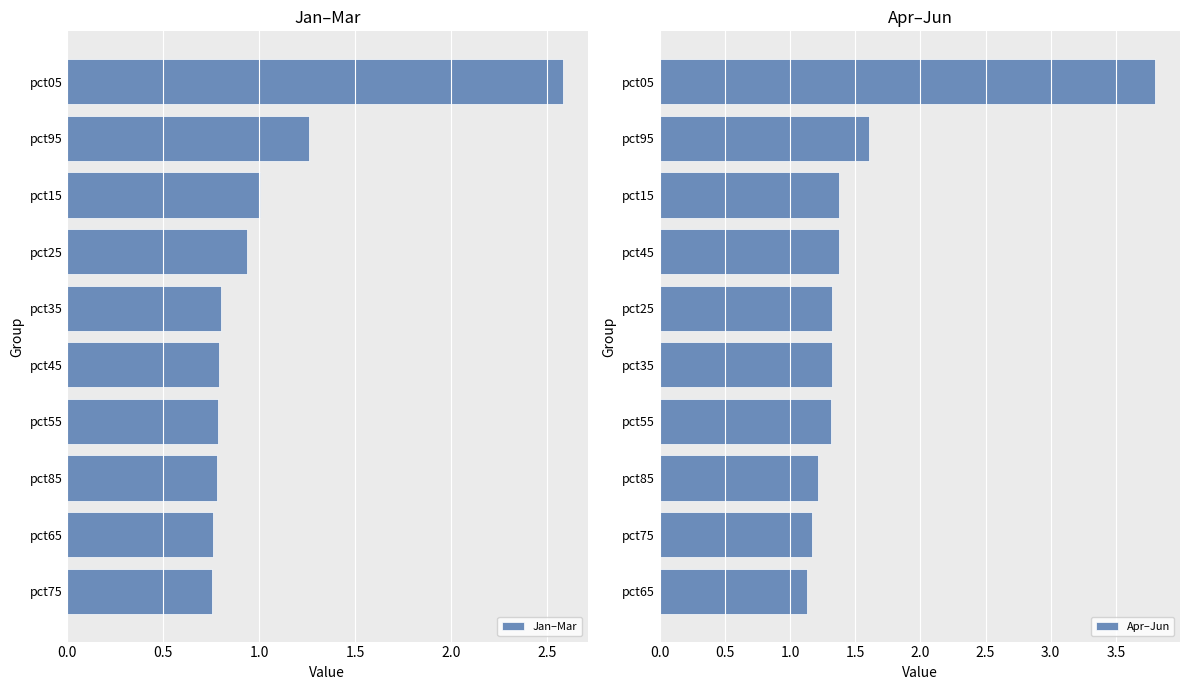

What are all the series names shown in the legend?

Jan–Mar, Apr–Jun